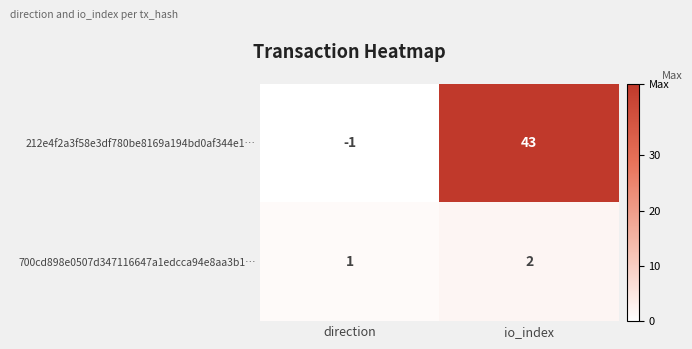

Rank the series at io_index from highest to lowest value.

212e4f2a3f58e3df780be8169a194bd0af344e1…, 700cd898e0507d347116647a1edcca94e8aa3b1…